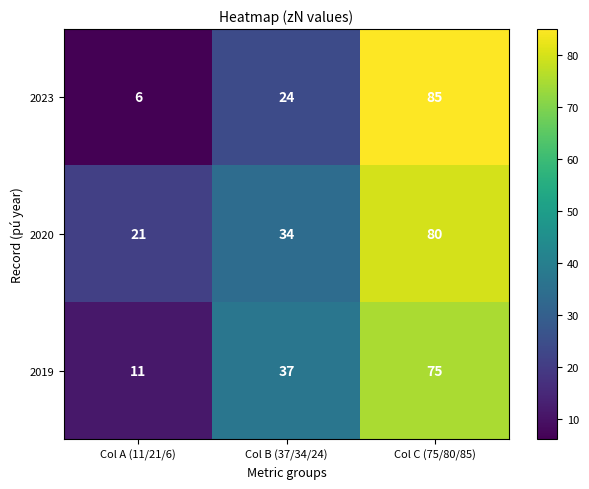

Count the number of data series in this chart.

3